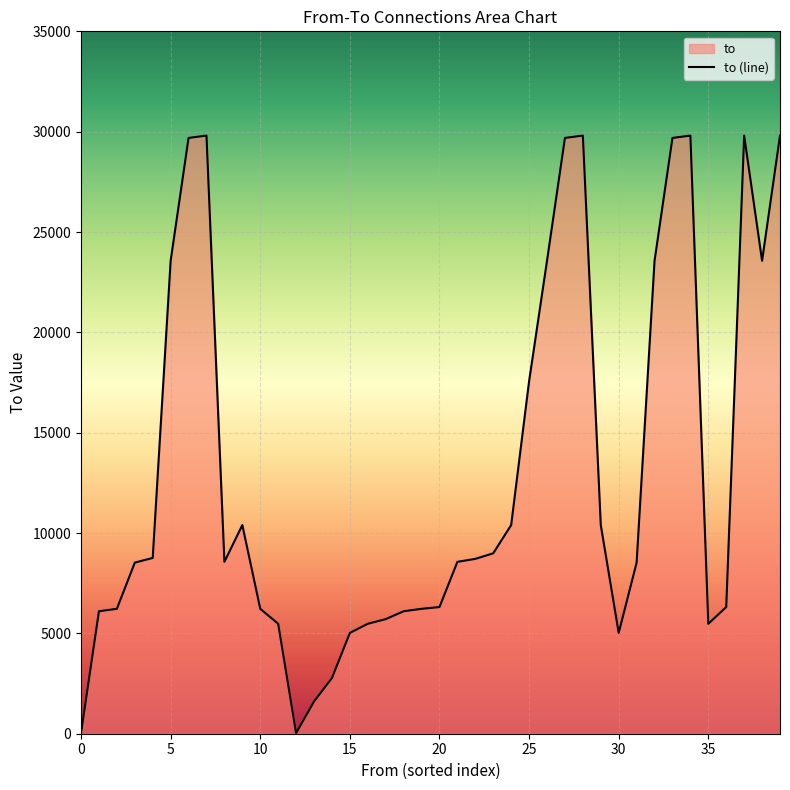

How many interior local peaks (higher than both neighbors) does the data have?

5